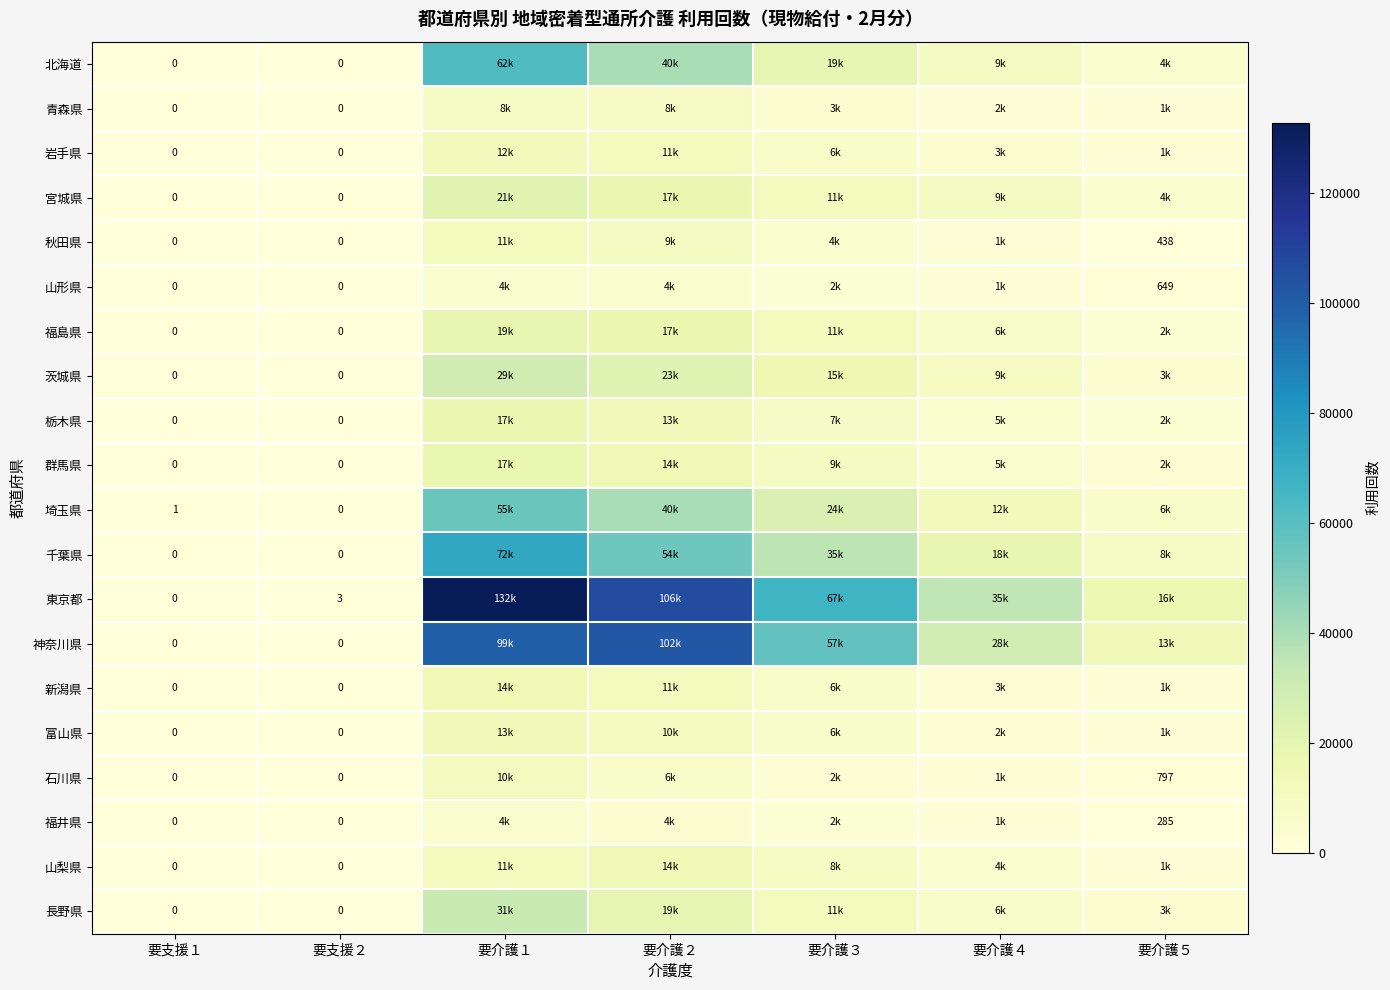

The 石川県 series shows 498 at 要介護５. True or false?

False